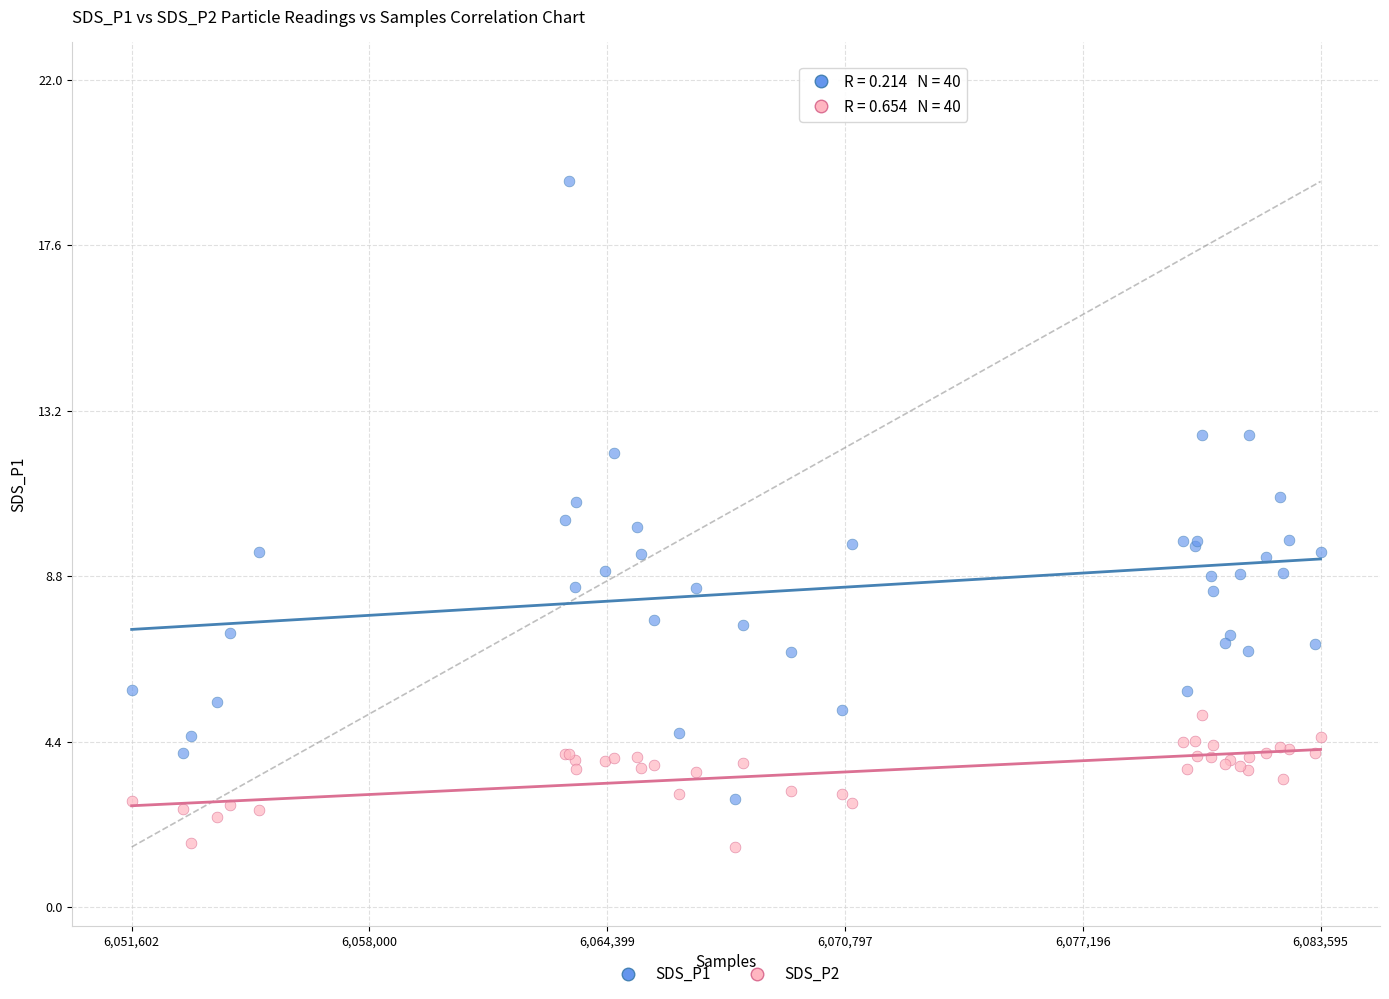

What is the X range (max minus min) for the scatter plot?

31993.0